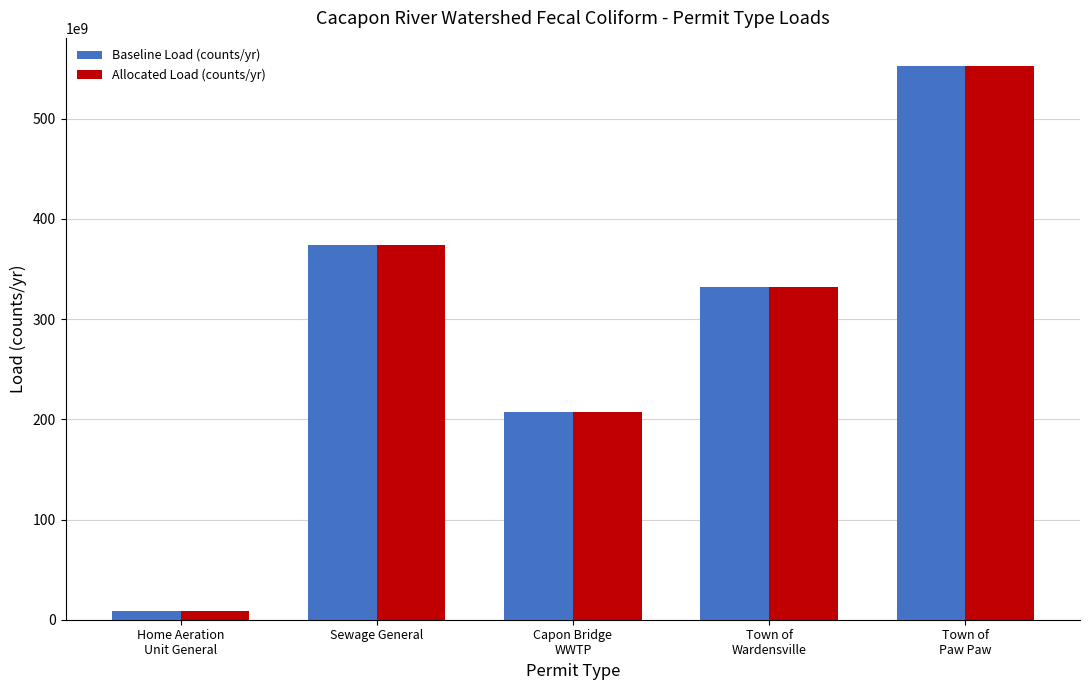

How many groups of bars are there?

5